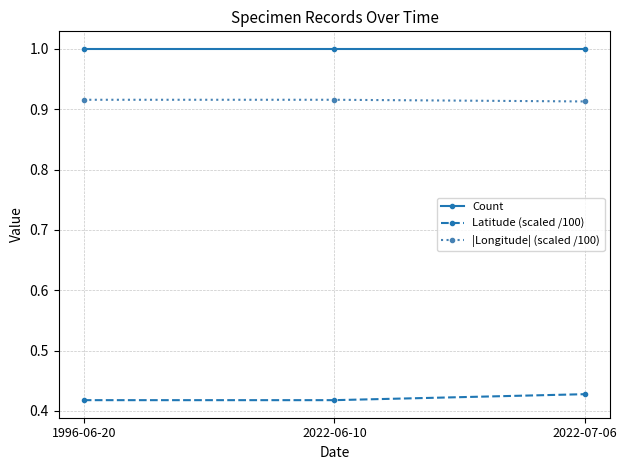

True or false: Count has a value of 1.5 at 1996-06-20.

False